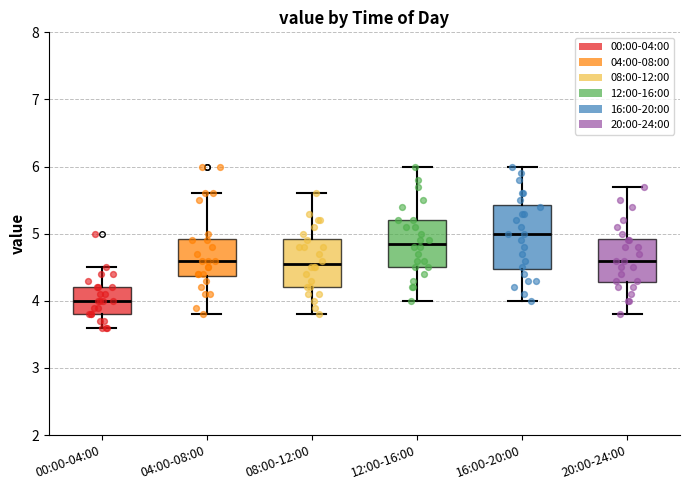

Where does the upper whisker of the box for 00:00-04:00 end on the y-axis? The values are not printed on the chart, so give them approximately, as read against the axis.

4.5